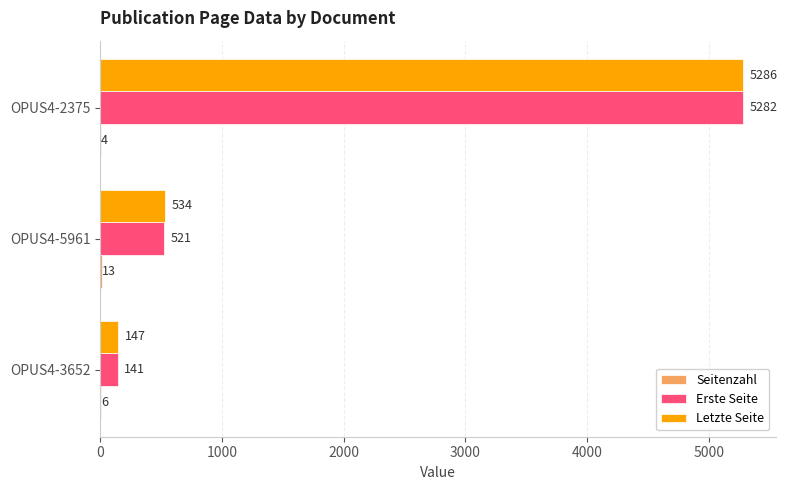

Which series has the largest total across all categories?

Letzte Seite